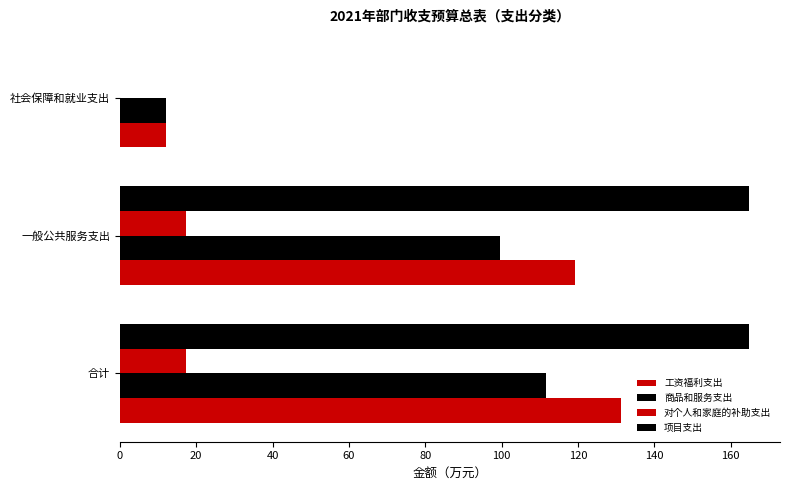

How many positive values does the 对个人和家庭的补助支出 series have?

2